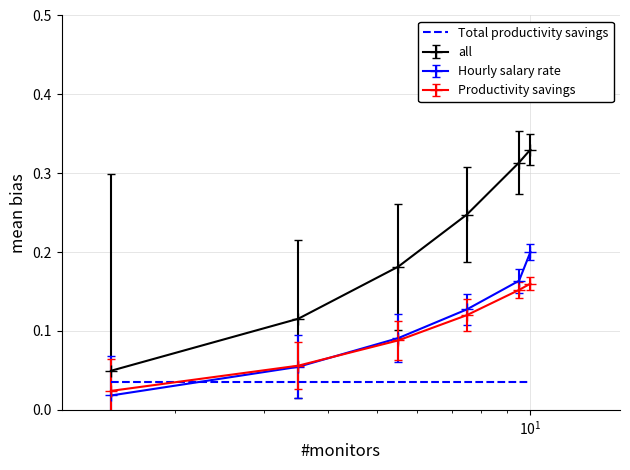

Which series has the largest total across all categories?

all